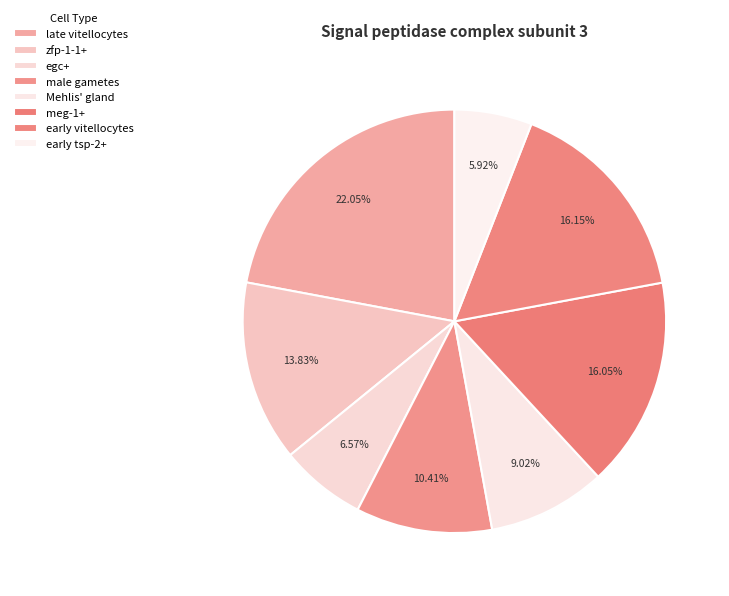

To the nearest percent, what is the combined percentage of meg-1+ and Mehlis' gland?

25%